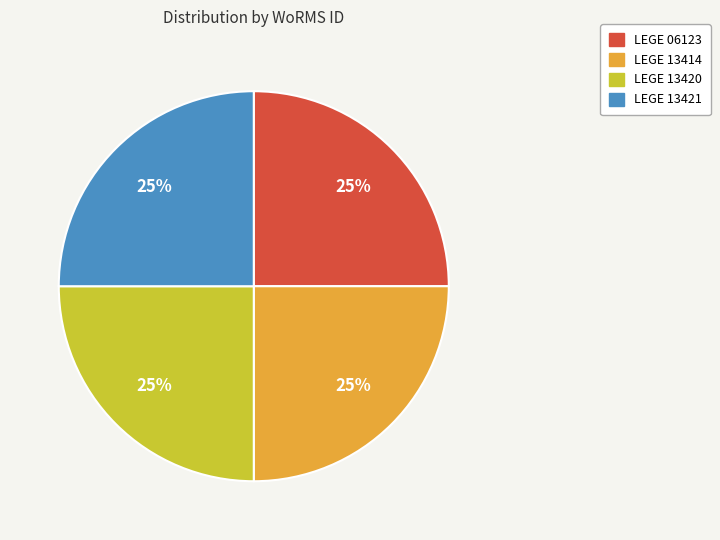

Is there any slice that represents more than half of the pie?

No